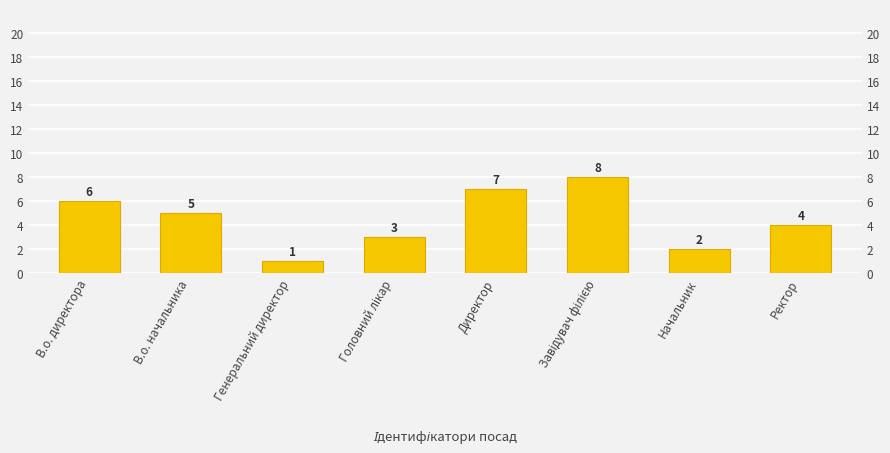

What is the average value?

4